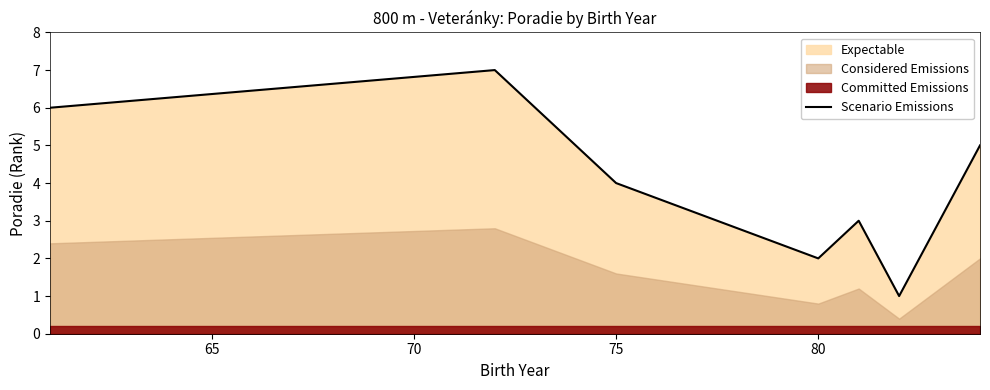

Does the chart have visible grid lines?

No